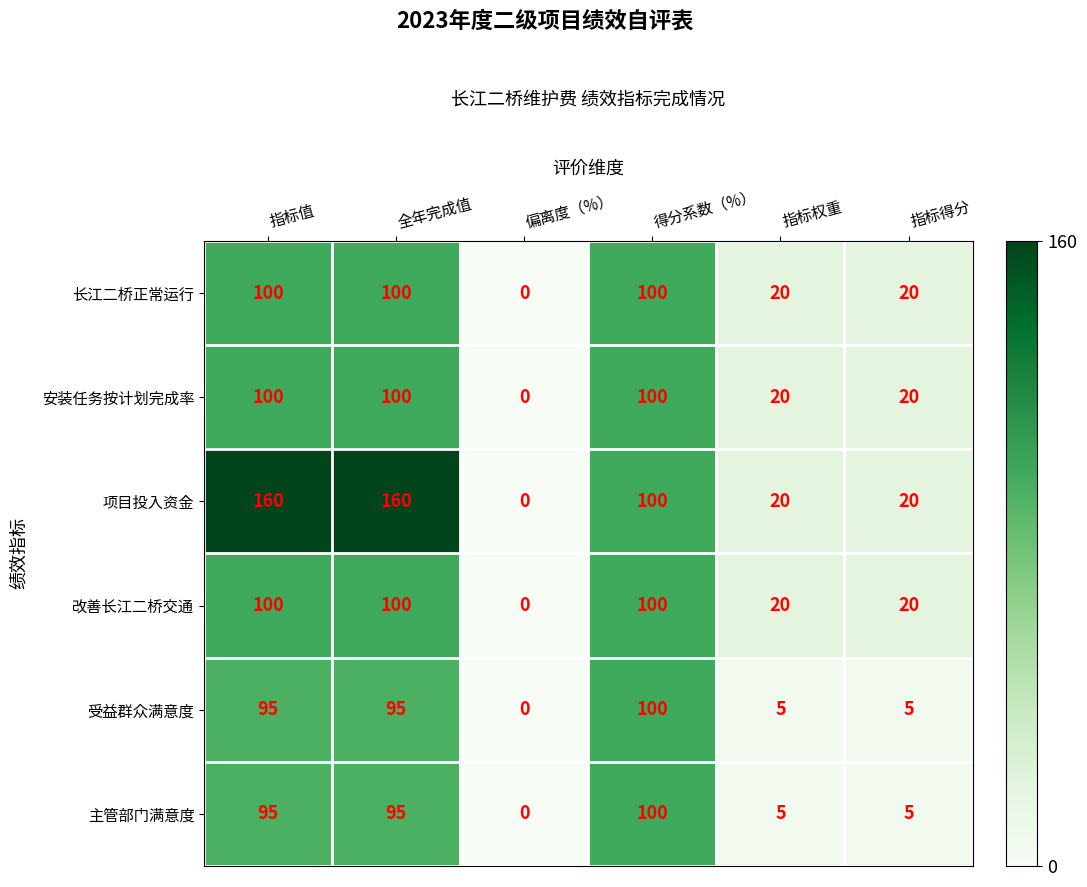

How many series are shown in this chart?

6